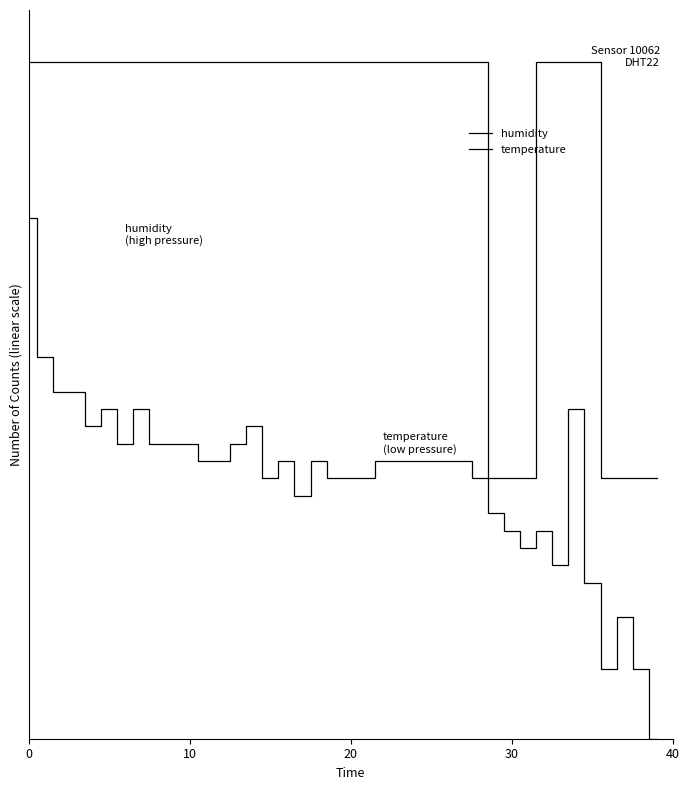

Does the chart have visible grid lines?

No